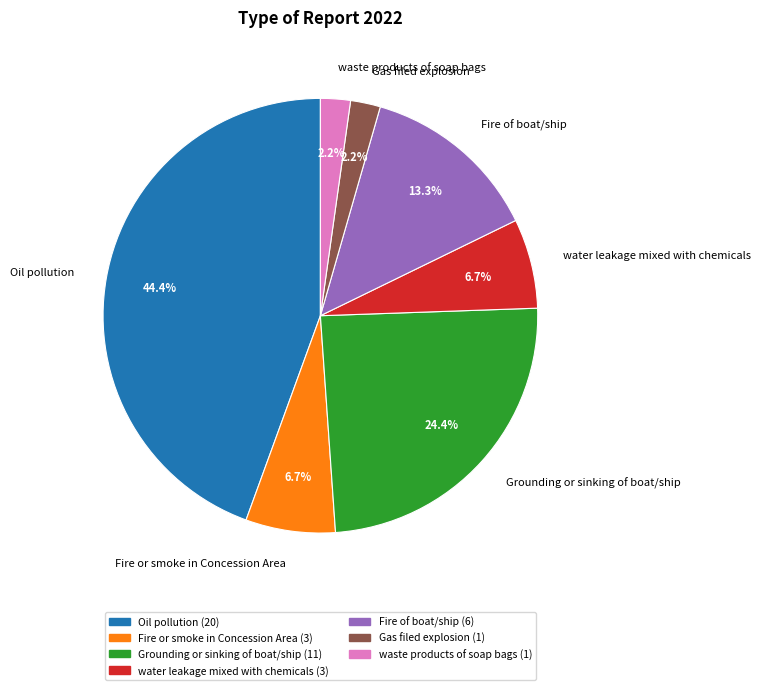

Does Fire of boat/ship represent more than half of the total?

No